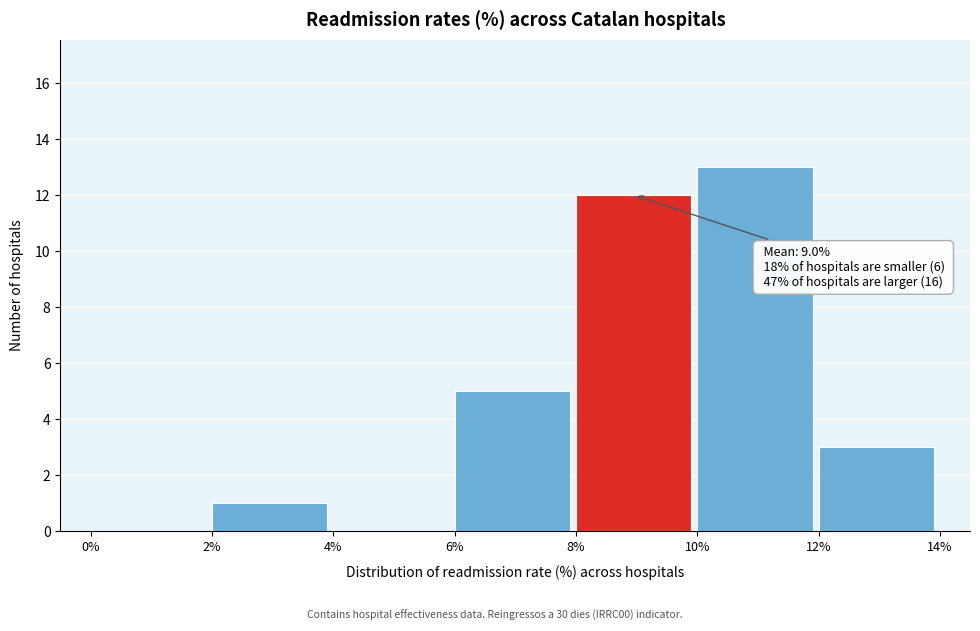

Over which range of the x-axis is the bar tallest?

10% to 12%